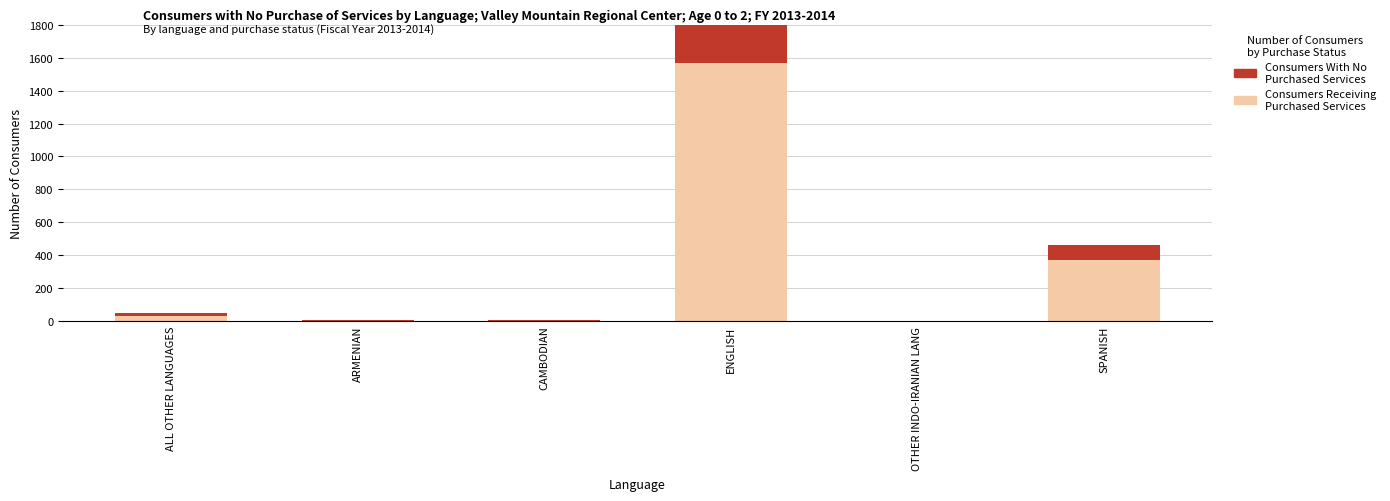

What is the sum of all Consumers Receiving Purchased Services values?

1968